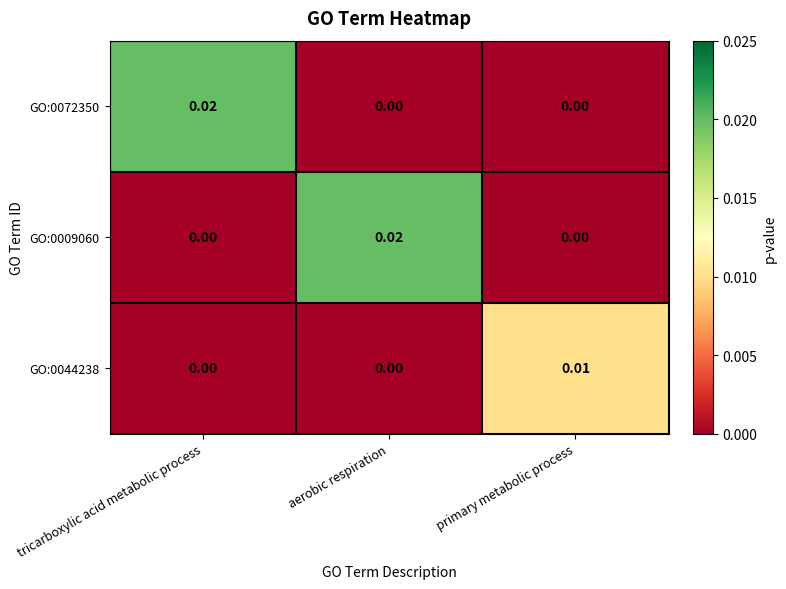

At which label does GO:0072350 reach its peak?

tricarboxylic acid metabolic process